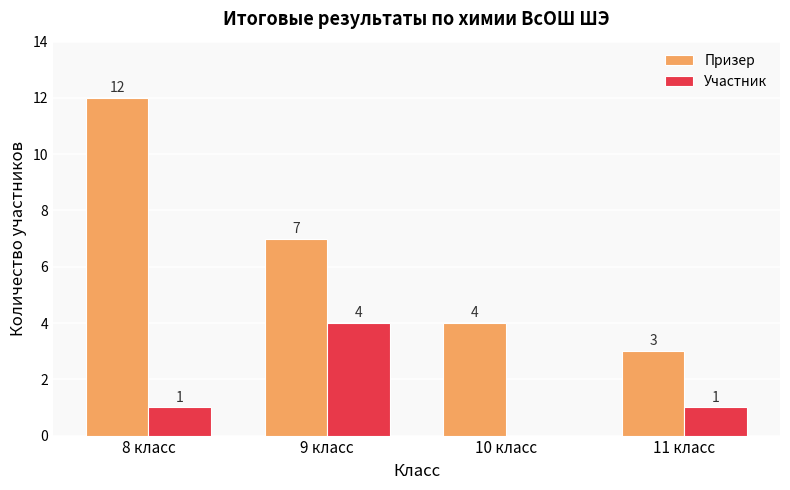

Reading right to left, list all the values displayed in this chart.

Призер: 3	4	7	12
Участник: 1	0	4	1